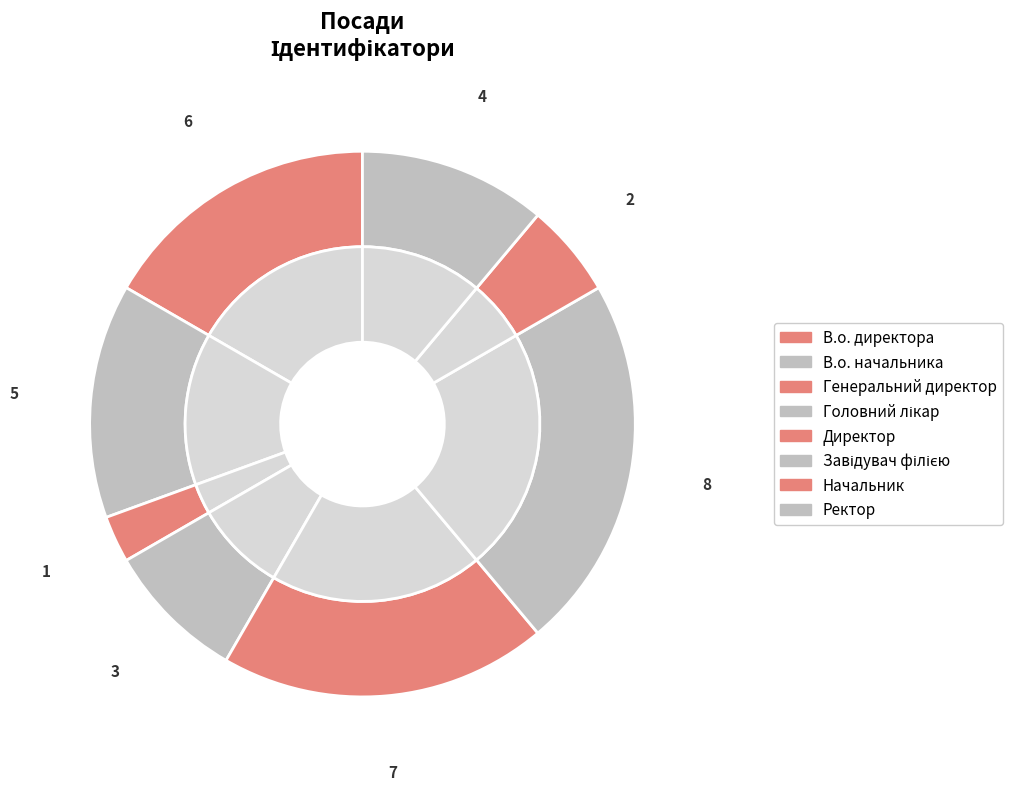

To the nearest percent, what is the combined percentage of Начальник and Завідувач філією?

28%